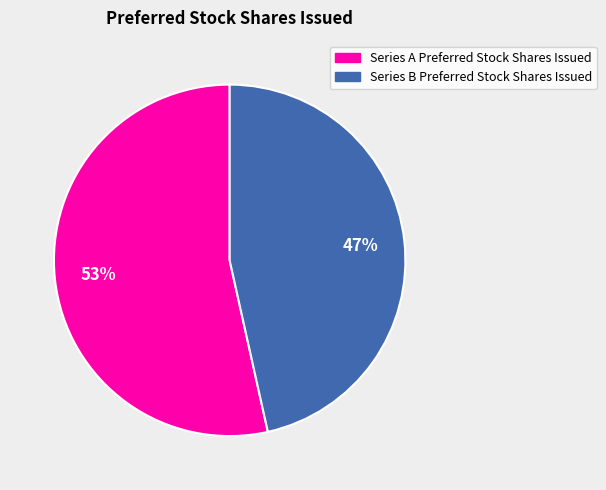

Do Series A Preferred Stock Shares Issued and Series B Preferred Stock Shares Issued together represent more than half of the pie?

Yes